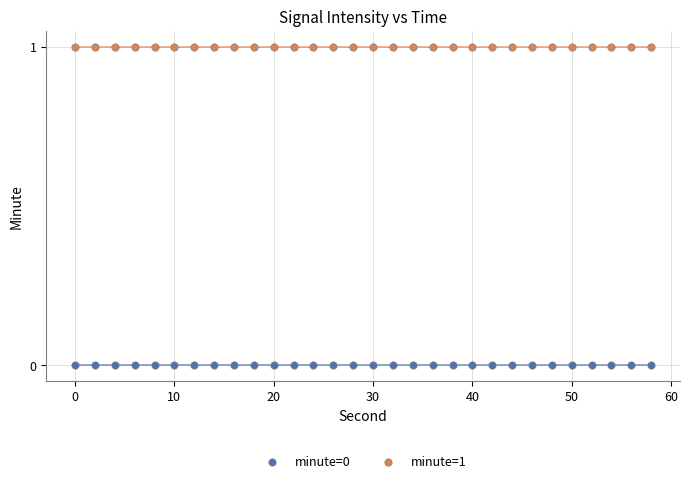

Which series contains the highest Y value?

minute=1